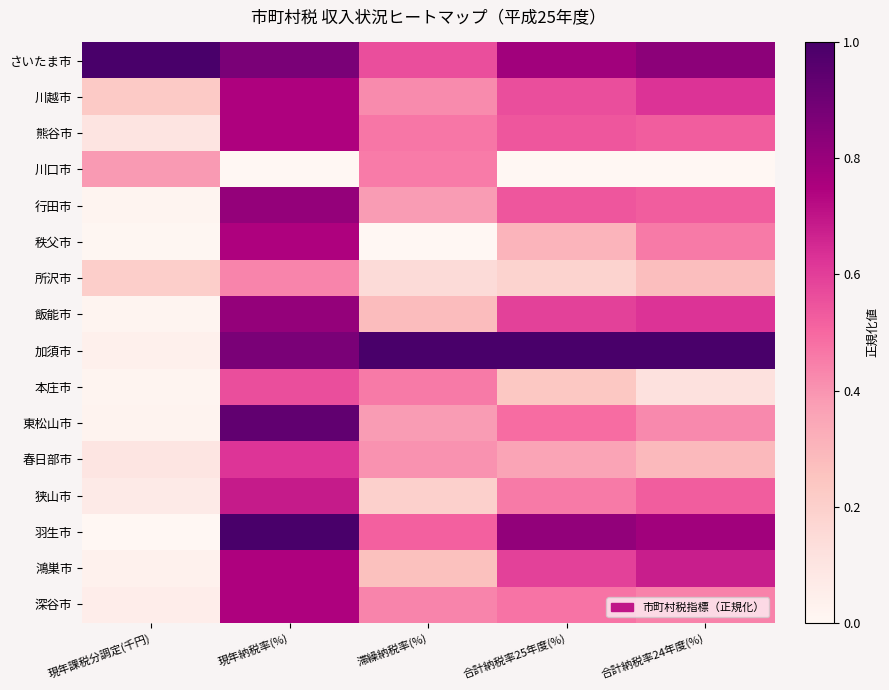

Which series changed the most between 現年課税分調定(千円) and 現年納税率(%)?

羽生市